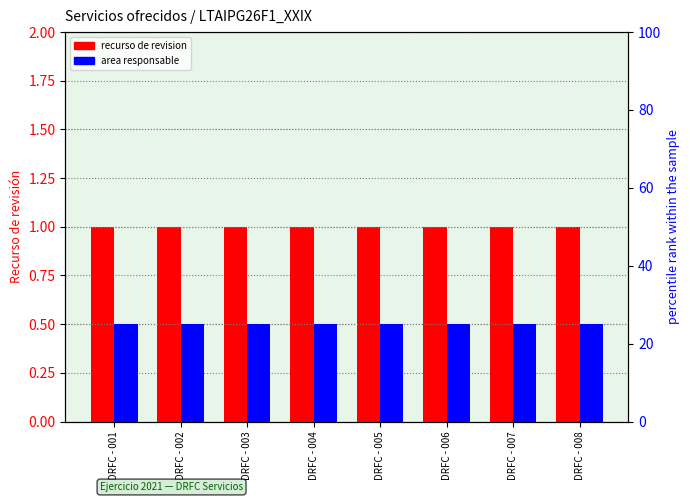

Which series has the largest range (max minus min)?

Recurso de revision